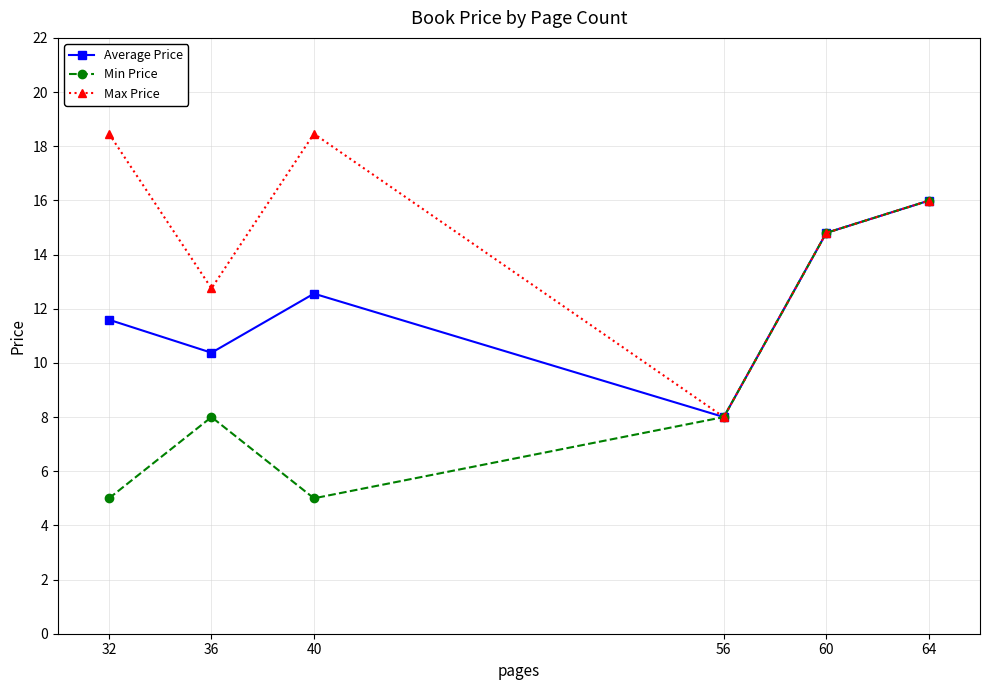

How many data points in Max Price are above 15?

3